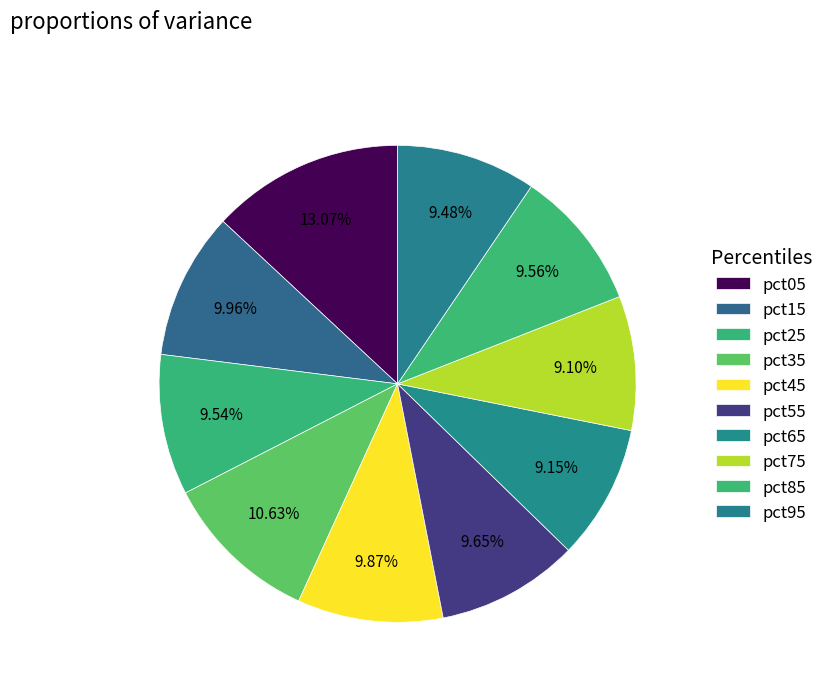

Do pct25 and pct55 together represent more than half of the pie?

No